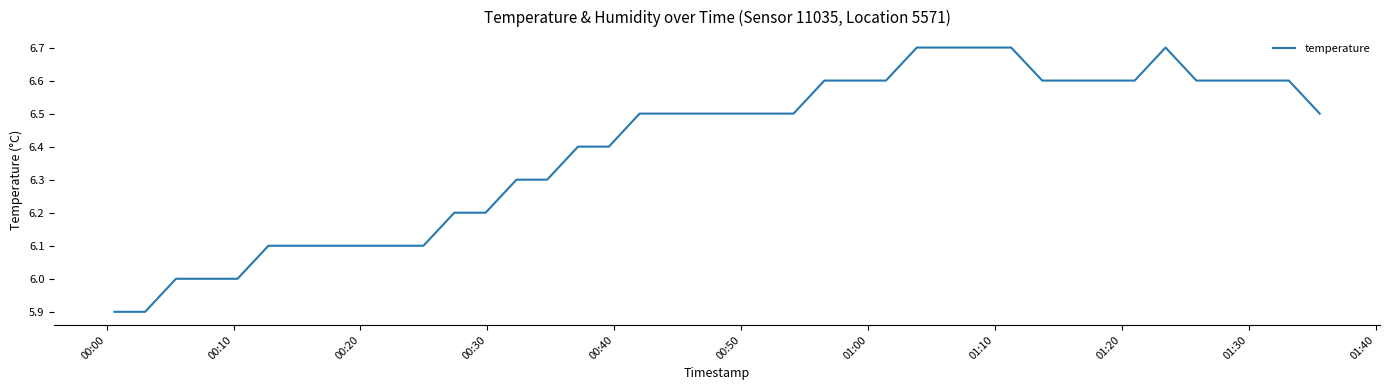

What is the sum of all values?

255.8